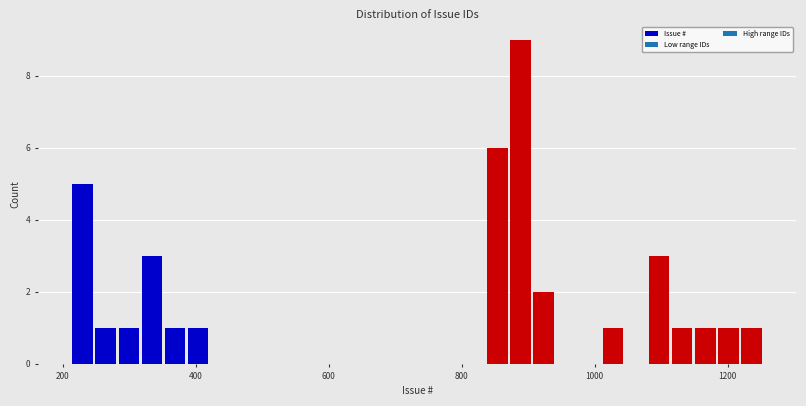

Read against the x-axis, roughly where is the centre of the tallest bar?

880